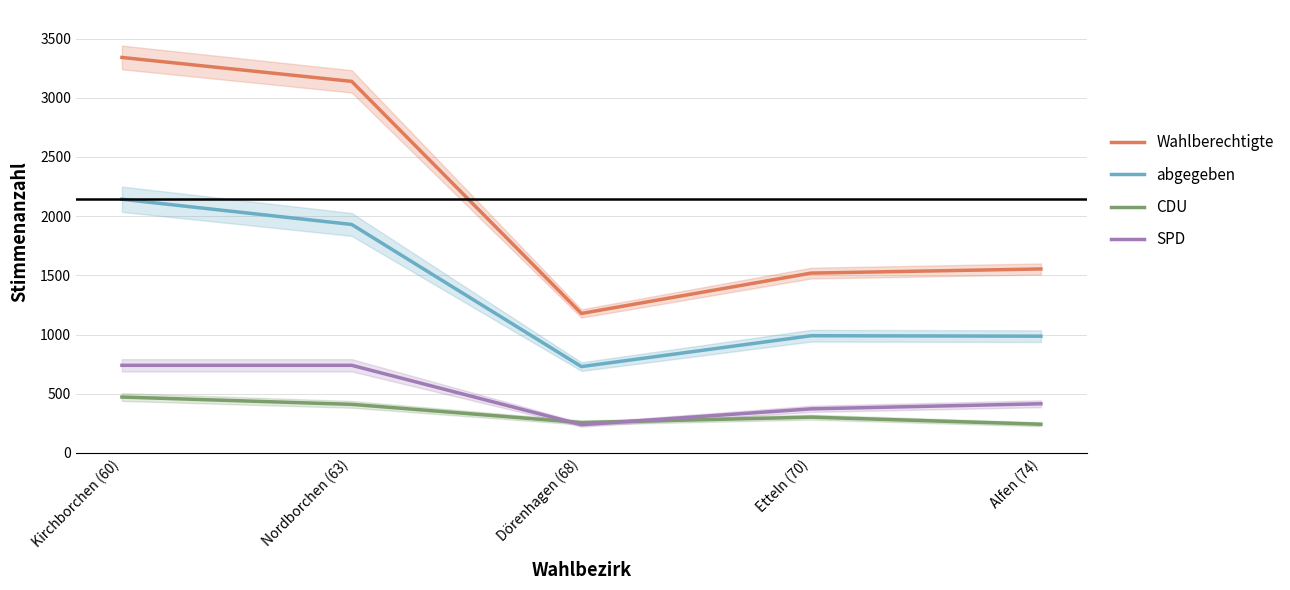

Which series changed the most between Nordborchen (63) and Alfen (74)?

Wahlberechtigte